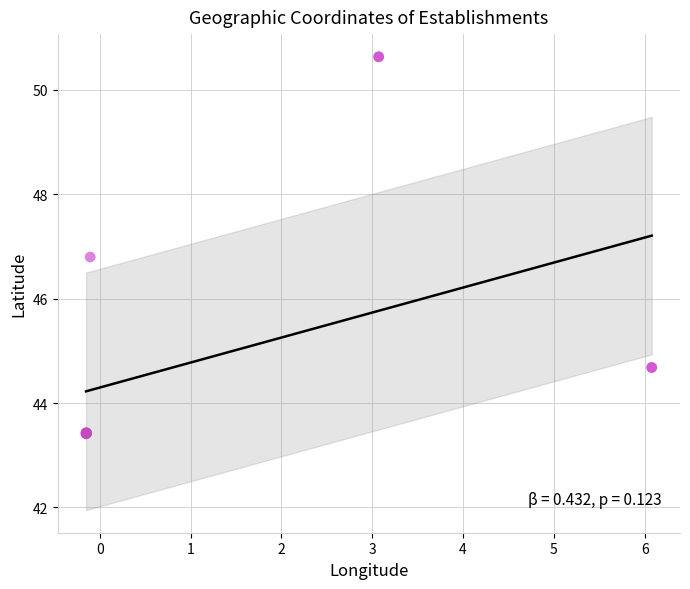

What Y value in the scatter plot is closest to 47?

46.8